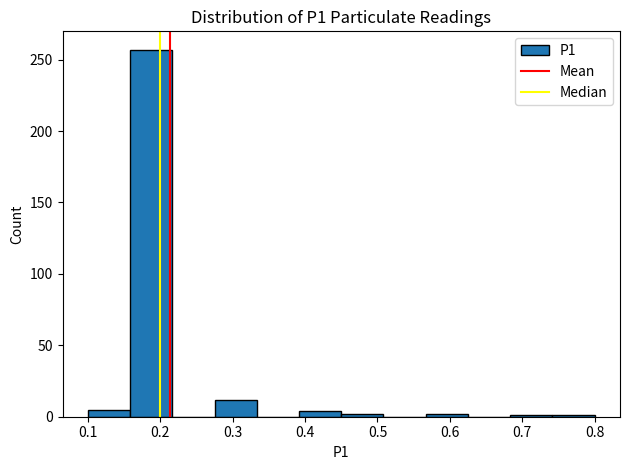

Which range on the x-axis has the tallest bar?

0.16 to 0.22